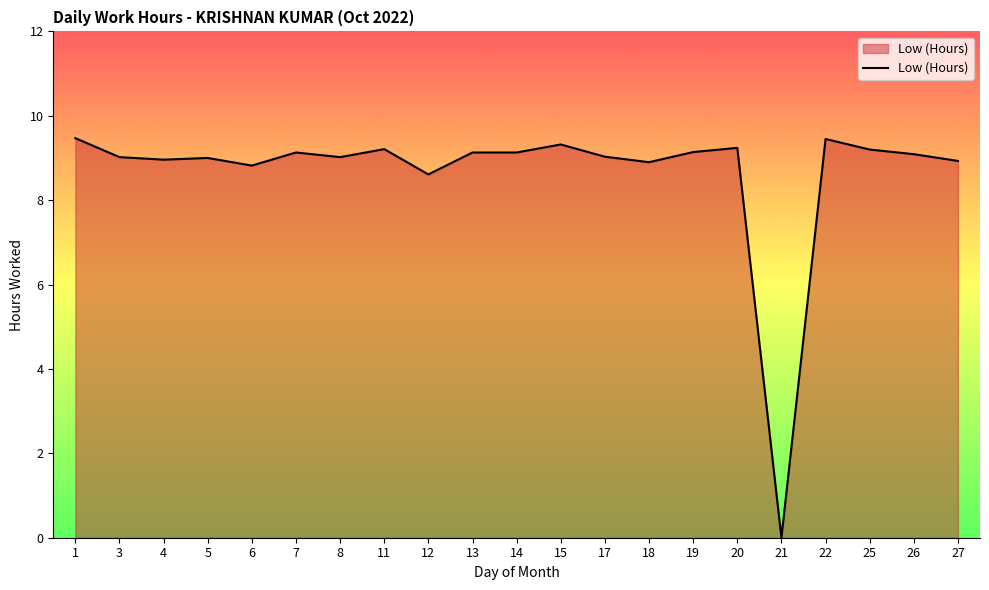

How many lines are shown in the chart?

1